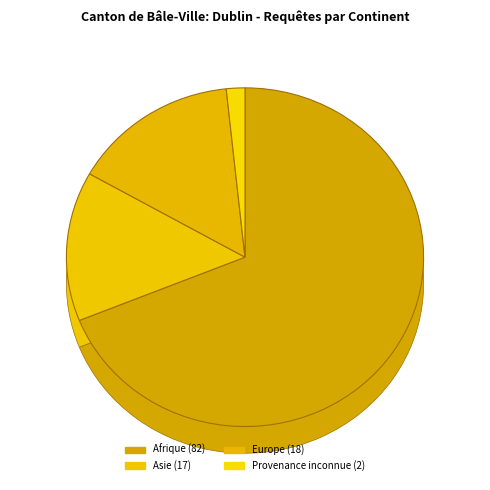

What is the largest slice in the pie chart?

Afrique